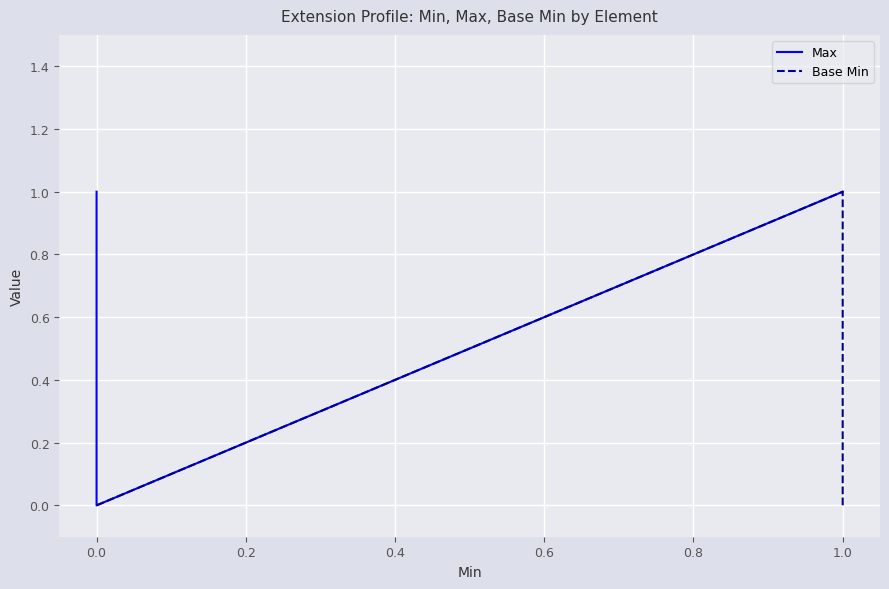

Between 1.0 and 0.0, which is larger?

1.0